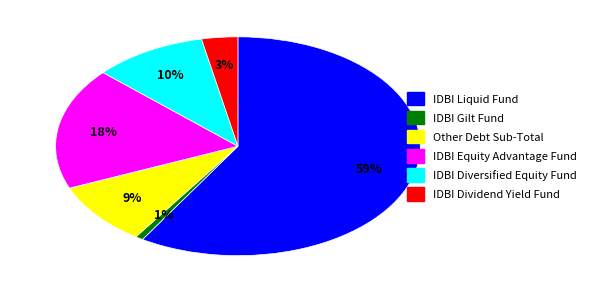

To the nearest percent, what percentage of the pie is IDBI Gilt Fund?

1%